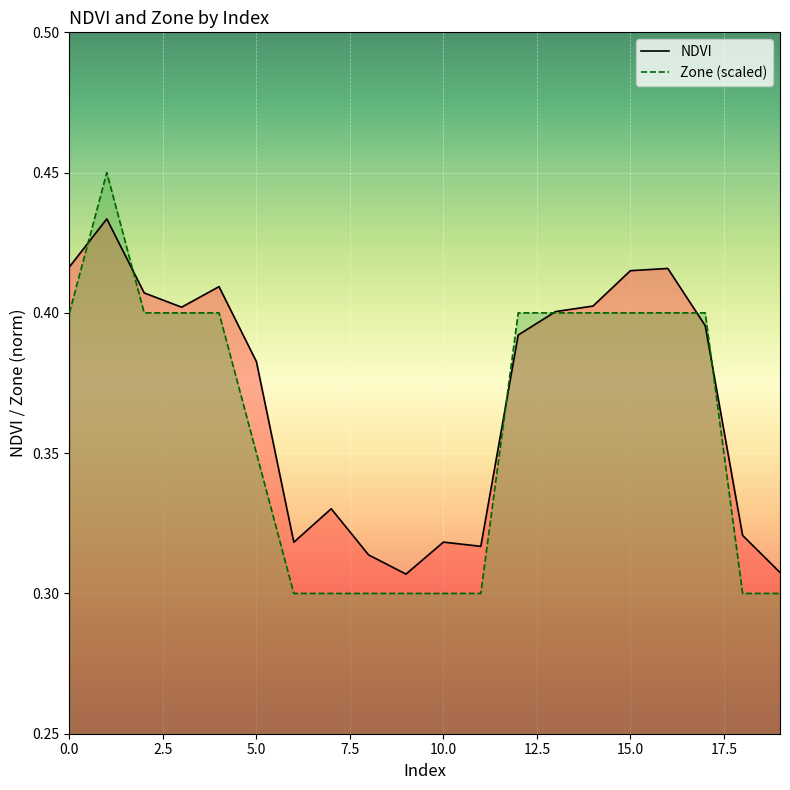

Which series has the widest spread of values?

Zone (scaled)